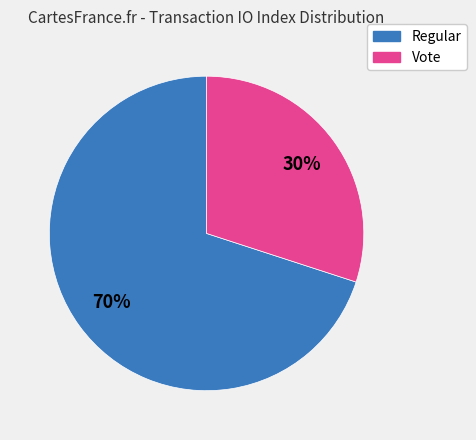

The Regular slice represents 70% of the pie. True or false?

True